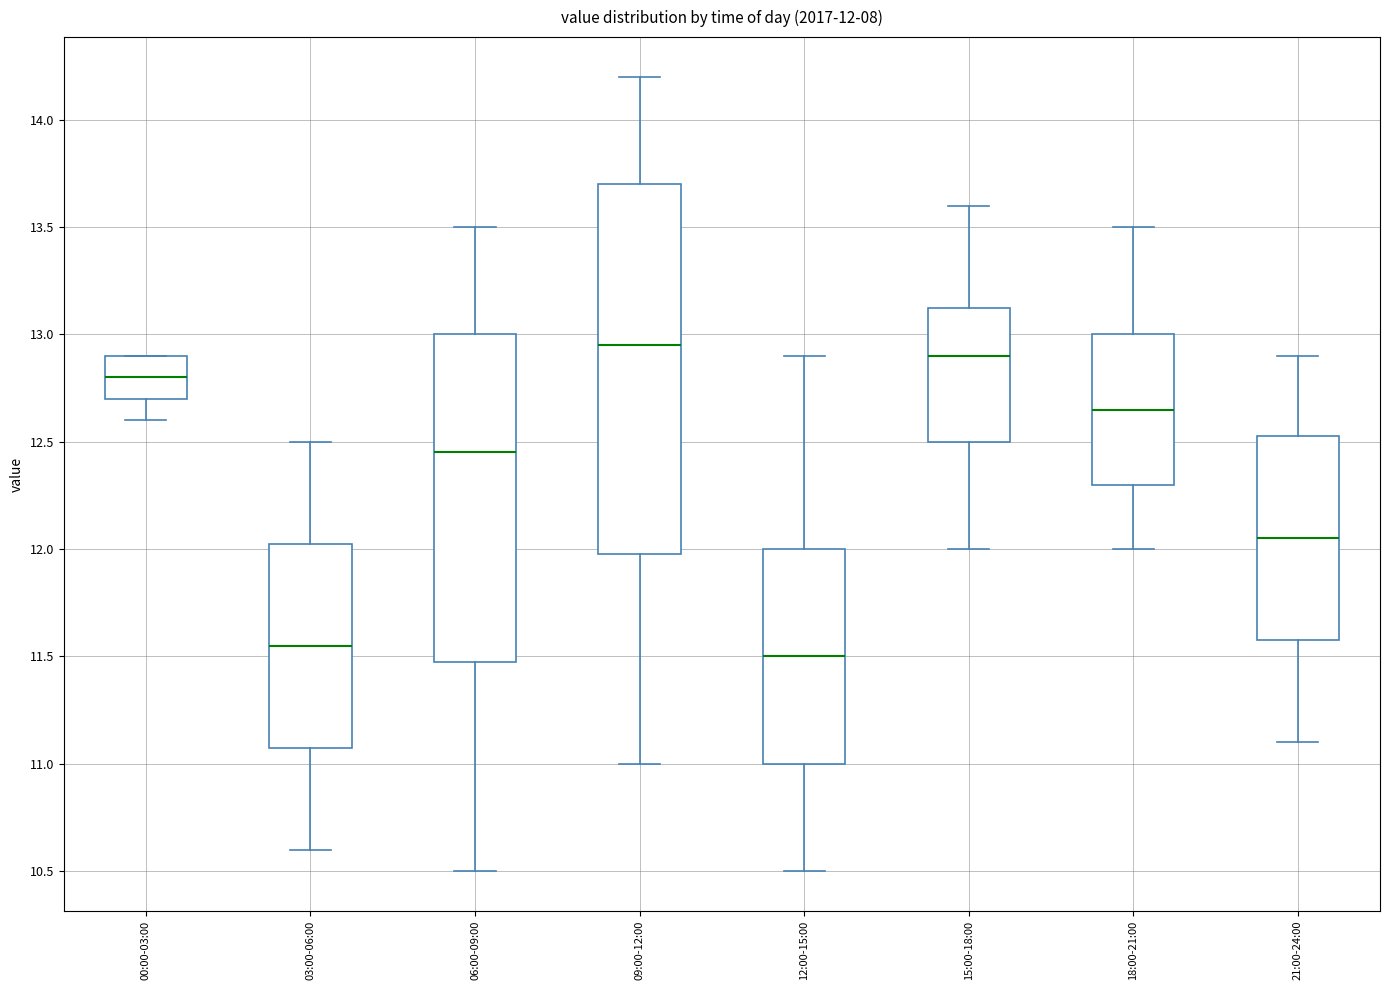

Comparing the boxes themselves (not the whiskers), which one is the tallest?

09:00-12:00